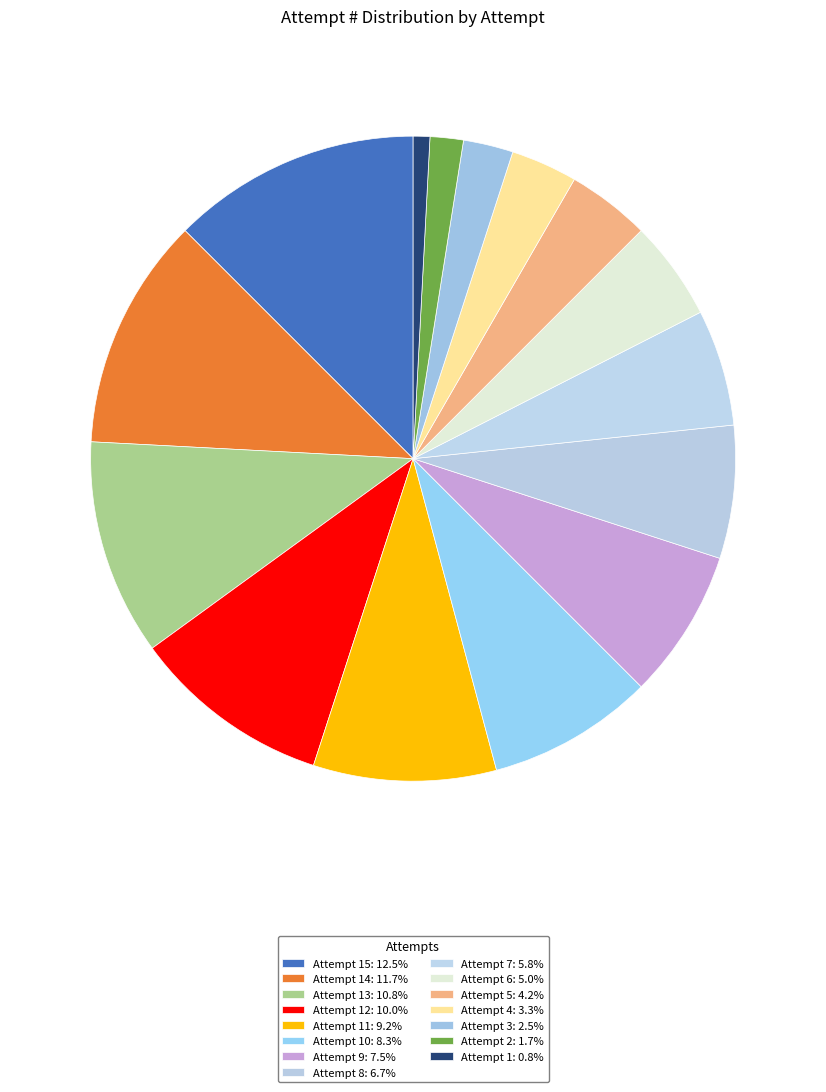

How many slices are in this pie chart?

15